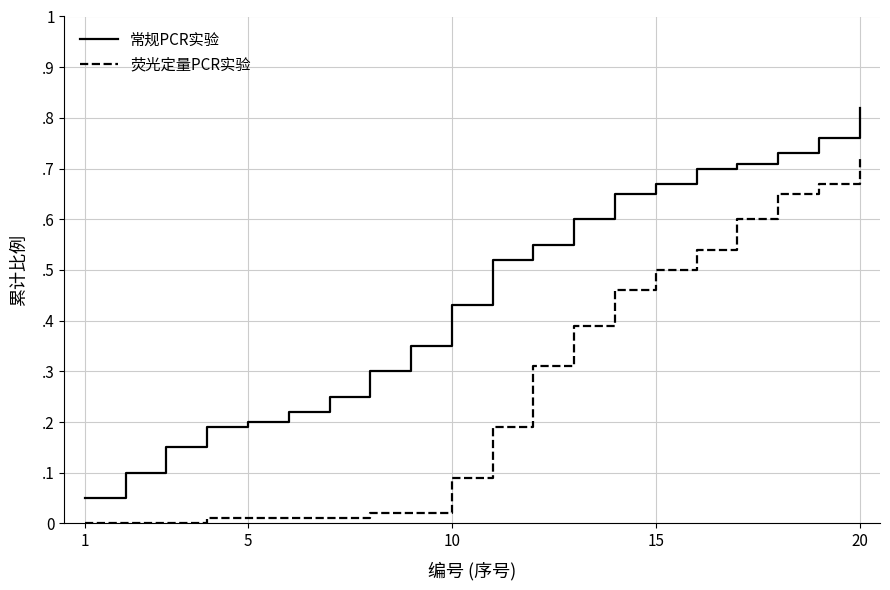

What is the minimum value for 常规PCR实验?

0.1